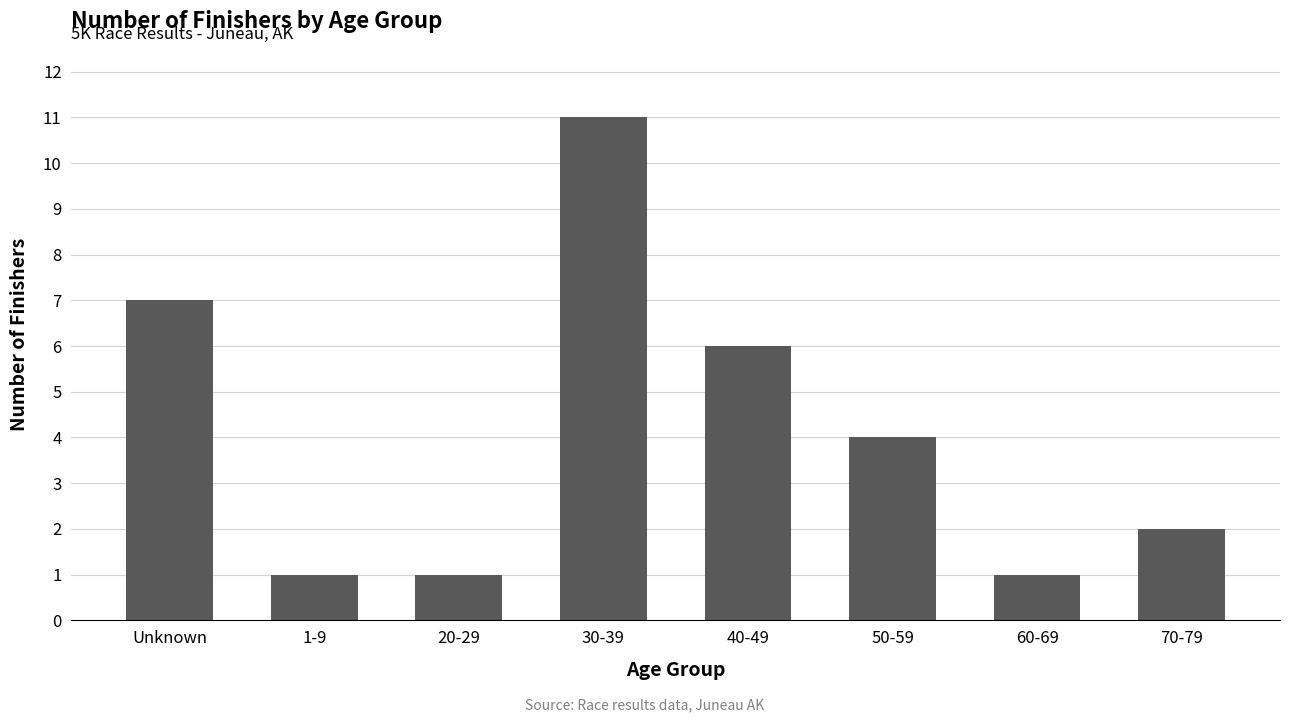

What is the ratio of the value at 1-9 to the value at Unknown?

0.1